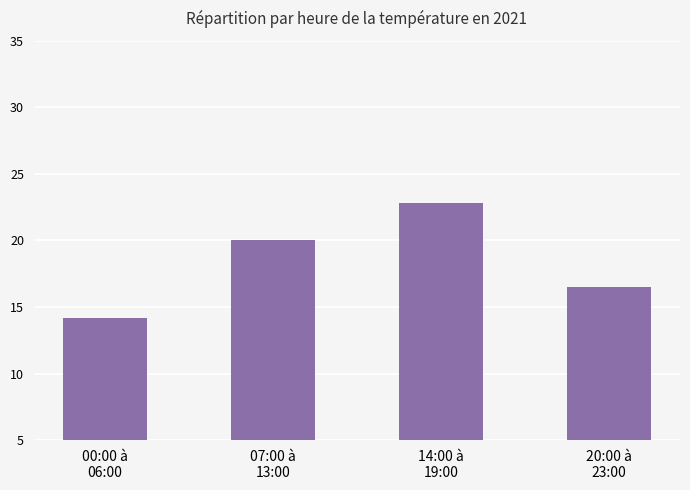

How many bars are there in total?

4